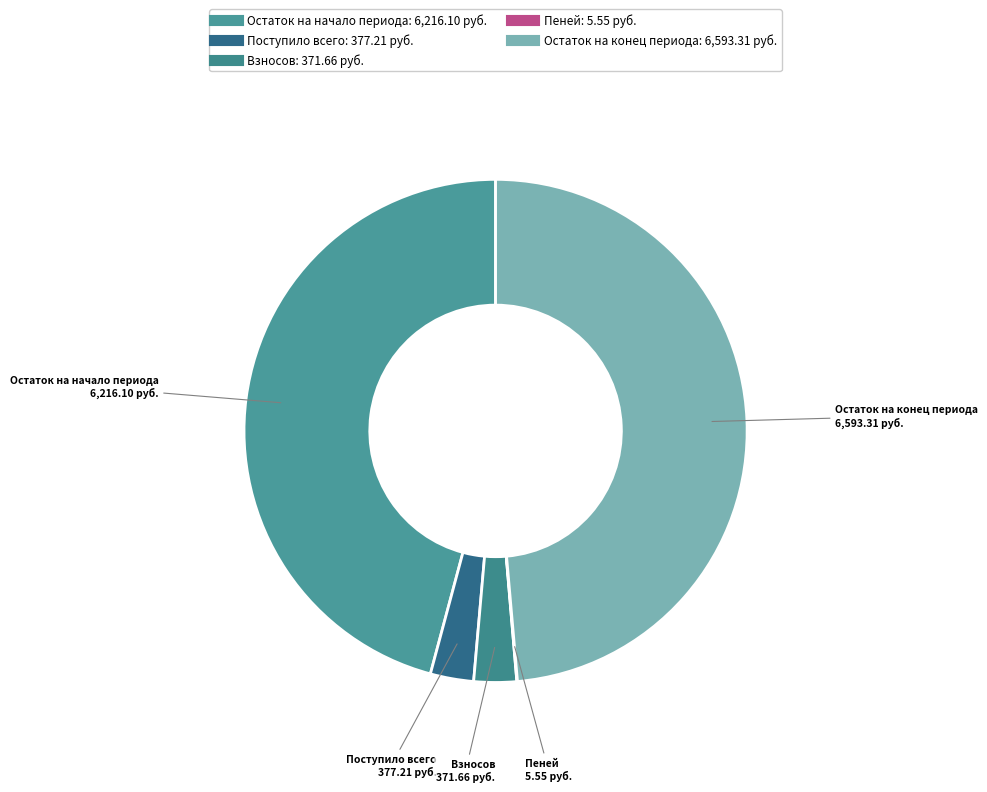

Which slice is the largest?

Остаток на конец периода